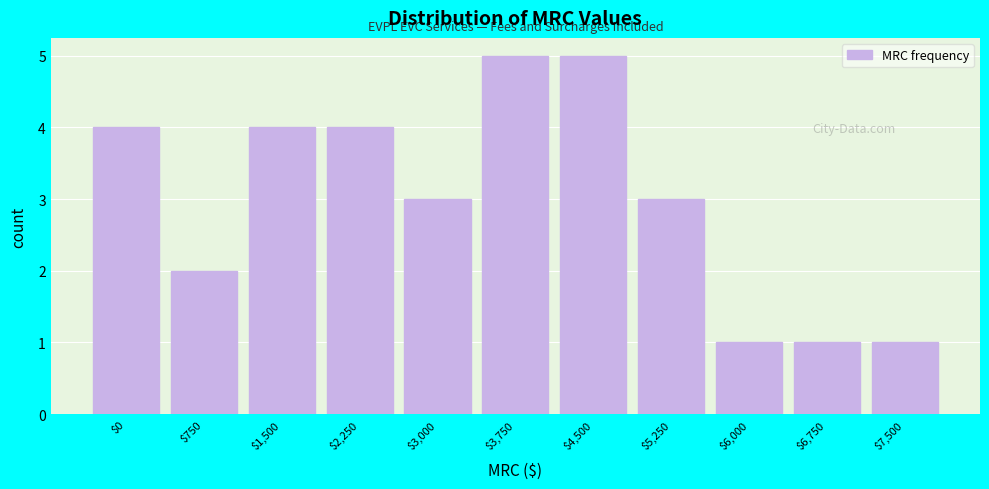

Reading left to right, transcribe all the data shown in this chart.

4	2	4	4	3	5	5	3	1	1	1